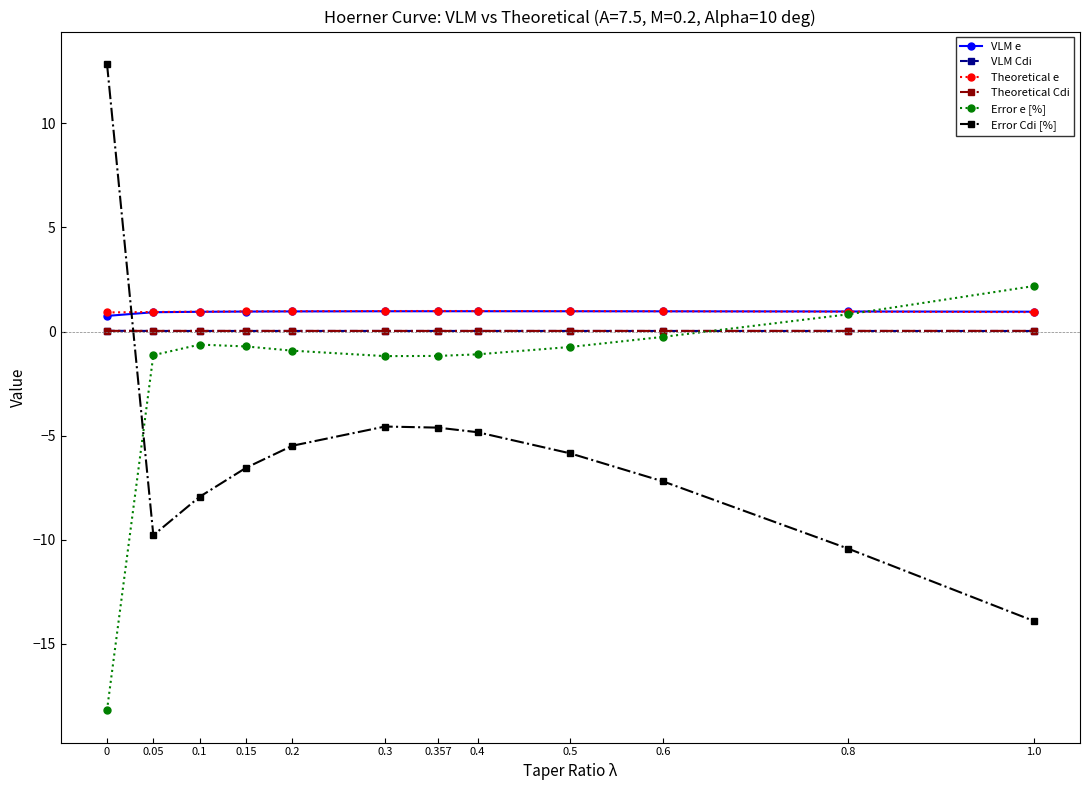

What is the minimum value shown in the chart?

-18.2